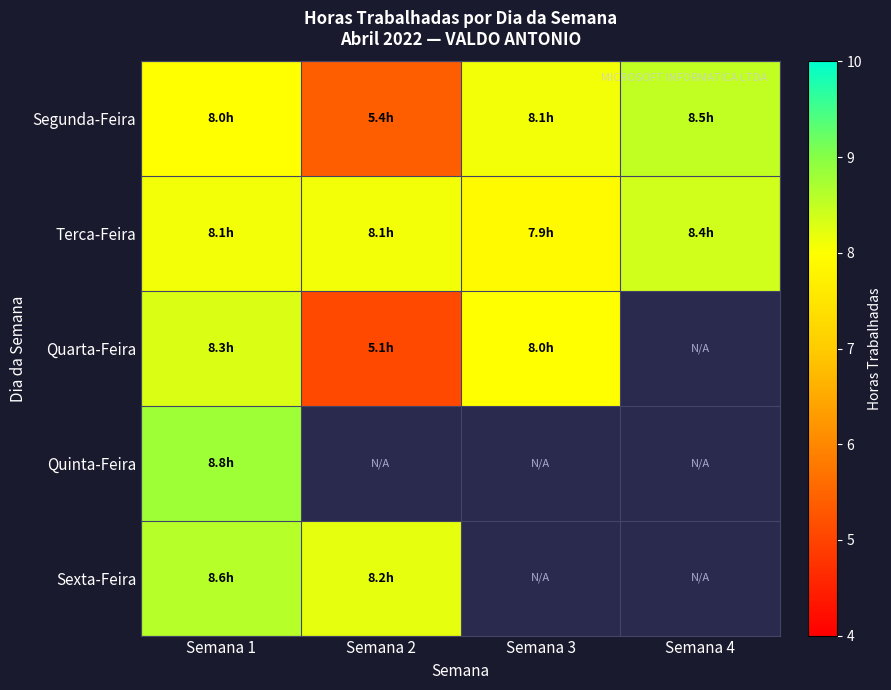

Which category has the highest value across all series?

Semana 1